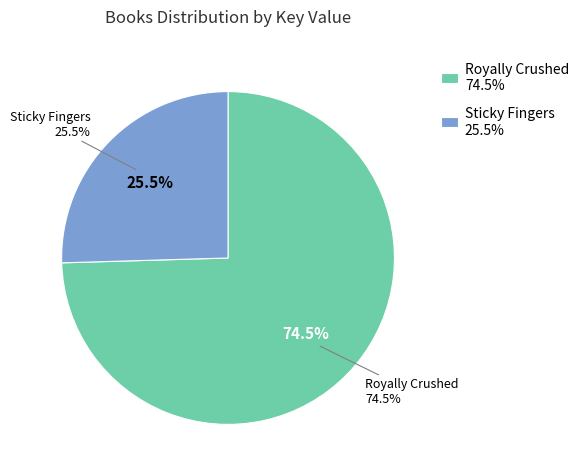

What is the ratio of the value at Sticky Fingers to the value at Royally Crushed?

0.3